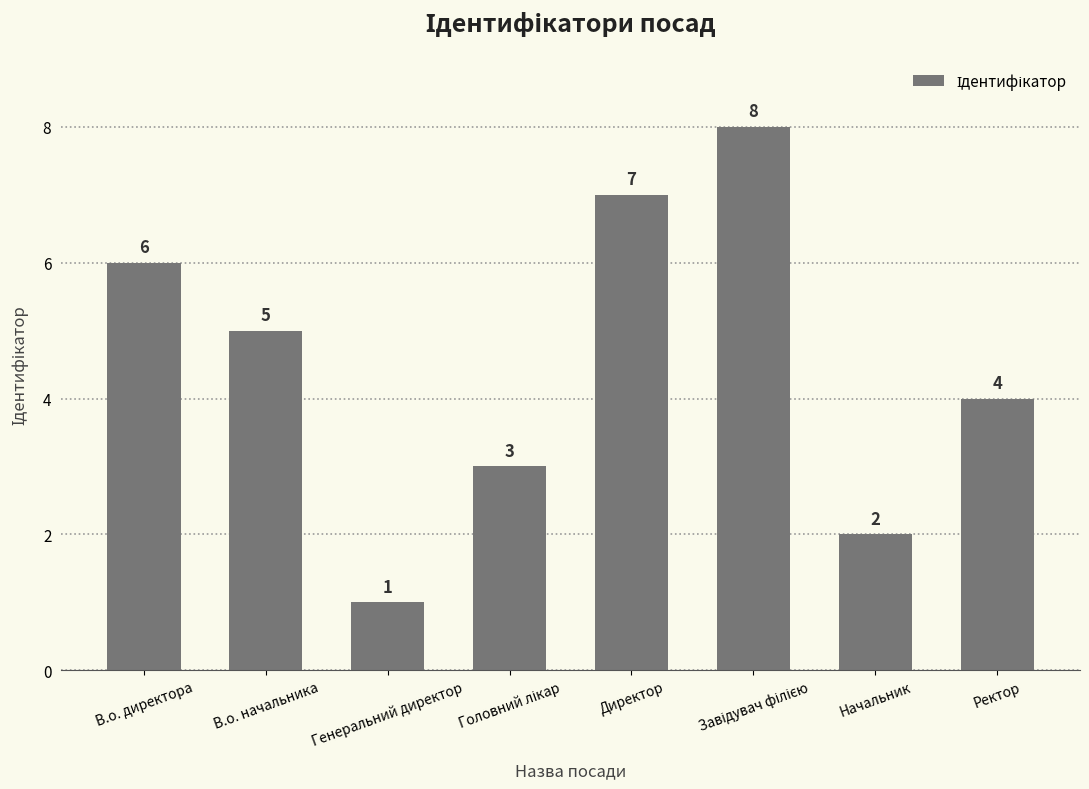

What position from the left is Директор?

5